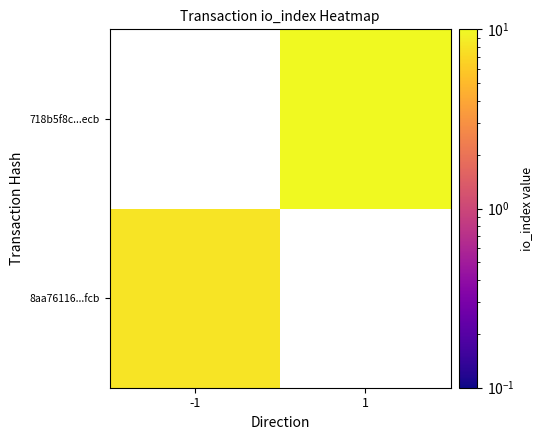

Which category has the highest value across all series?

1